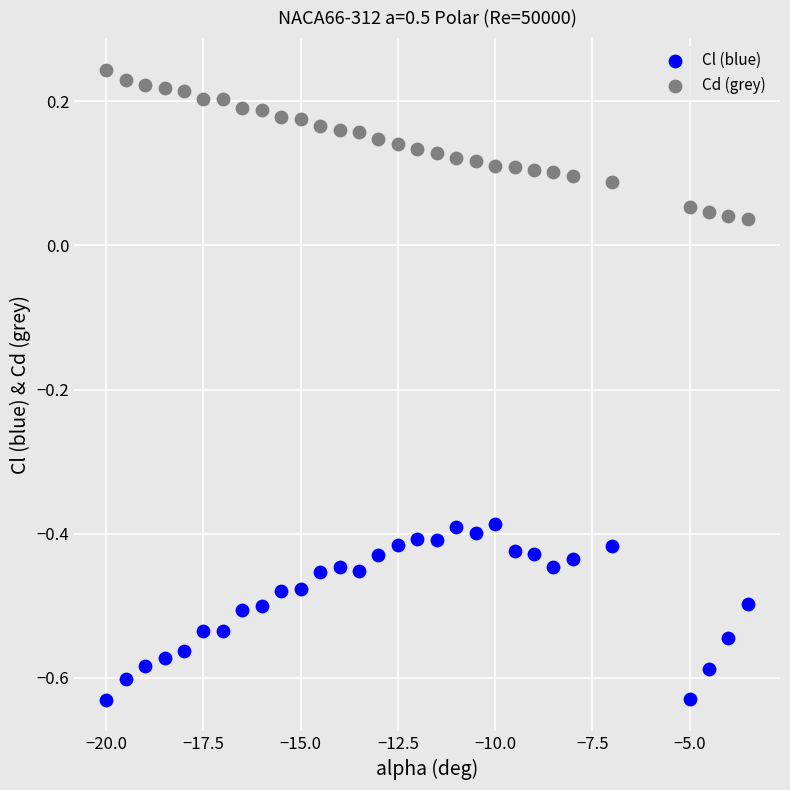

Which series contains the highest Y value?

Cd (grey)